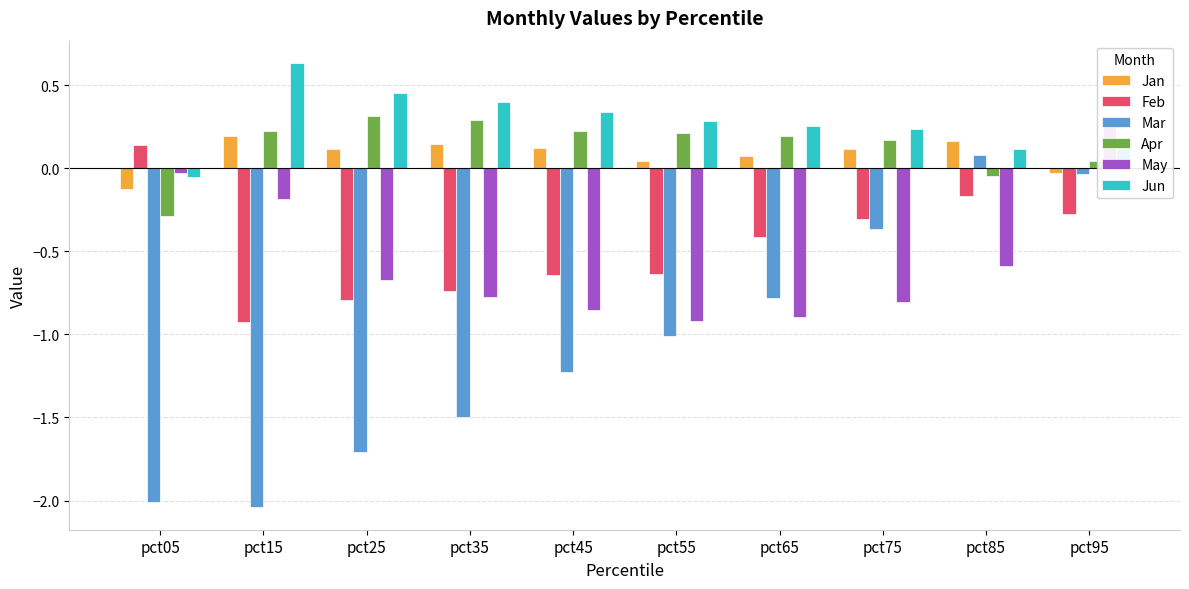

At which category is the sum across all series the highest?

pct95